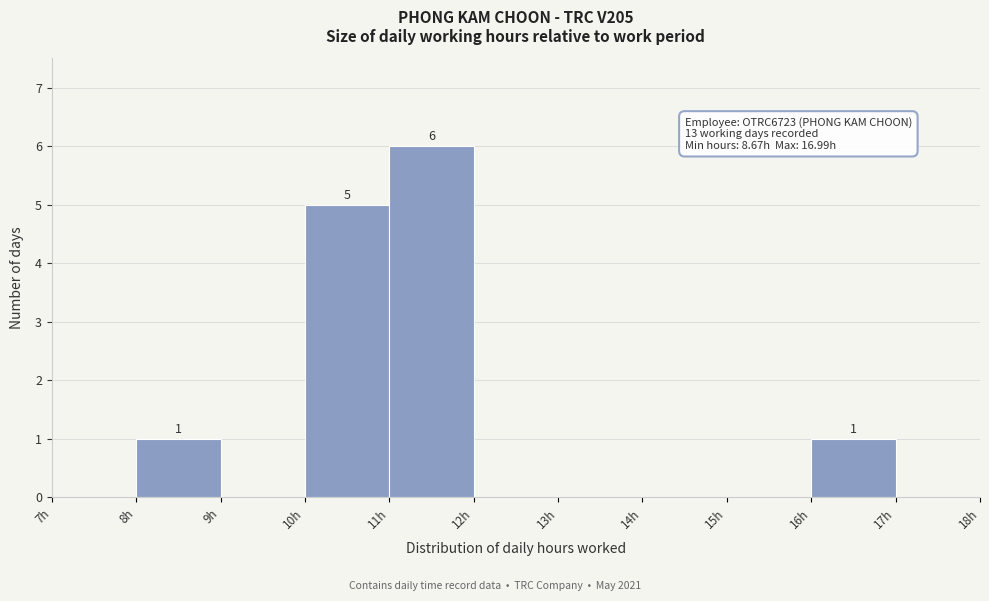

Over which range of the x-axis is the bar tallest?

11 to 12